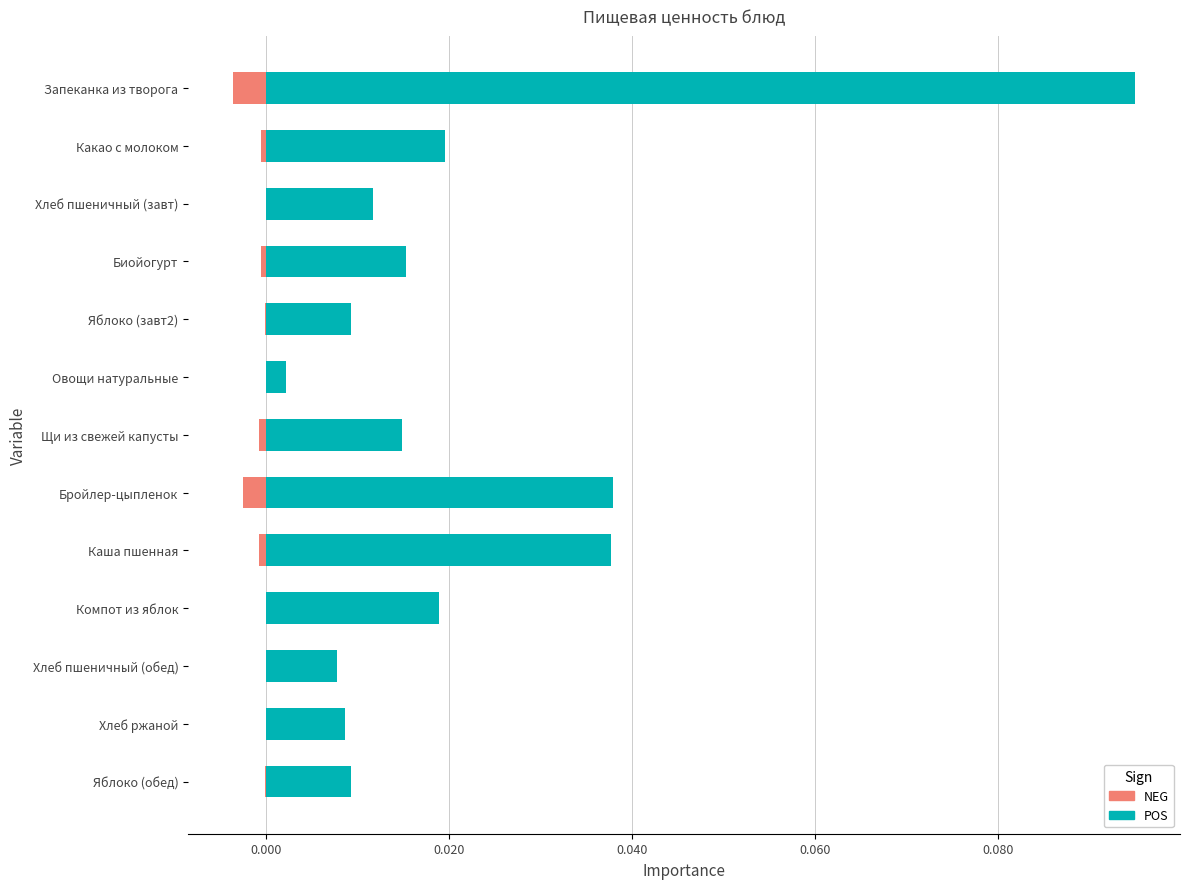

Reading left to right, transcribe all the data shown in this chart.

POS: 0.1	0.0	0.0	0.0	0.0	0.0	0.0	0.0	0.0	0.0	0.0	0.0	0.0
NEG: -0.0	-0.0	-0.0	-0.0	-0.0	-0.0	-0.0	-0.0	-0.0	-0.0	-0.0	-0.0	-0.0